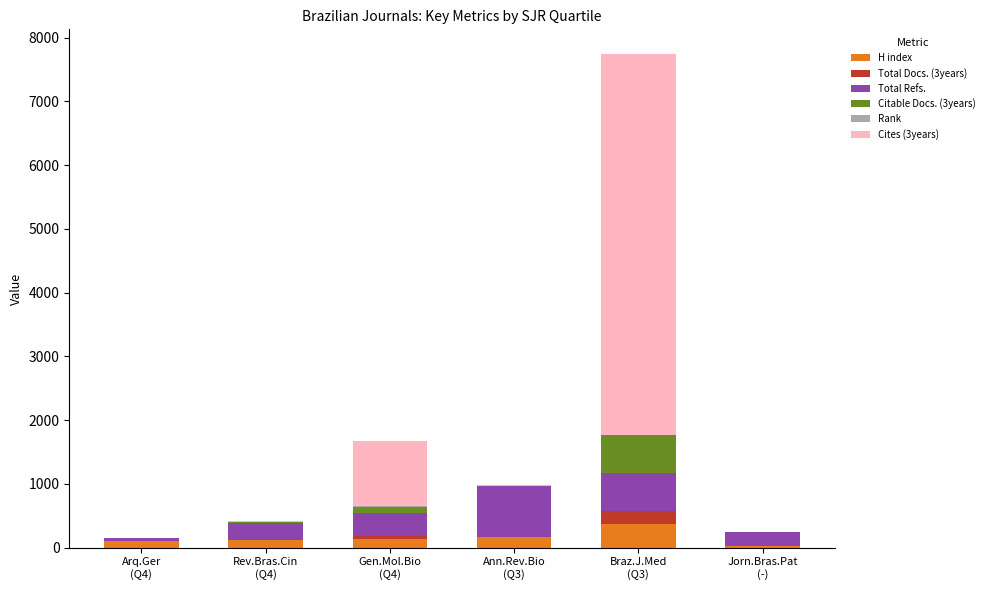

What is the maximum value for H index?

373